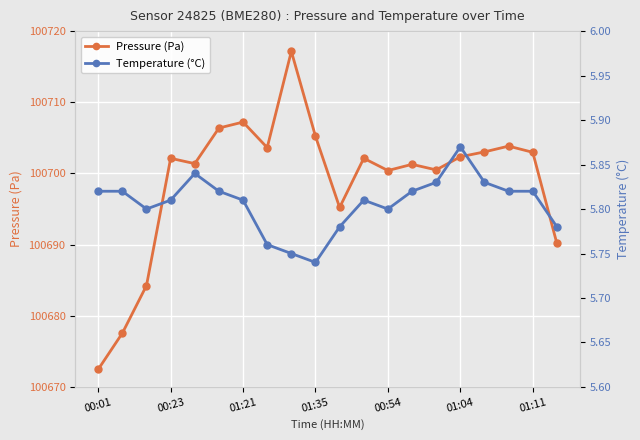

Where is Pressure (Pa) nearest to the value 100694?

10